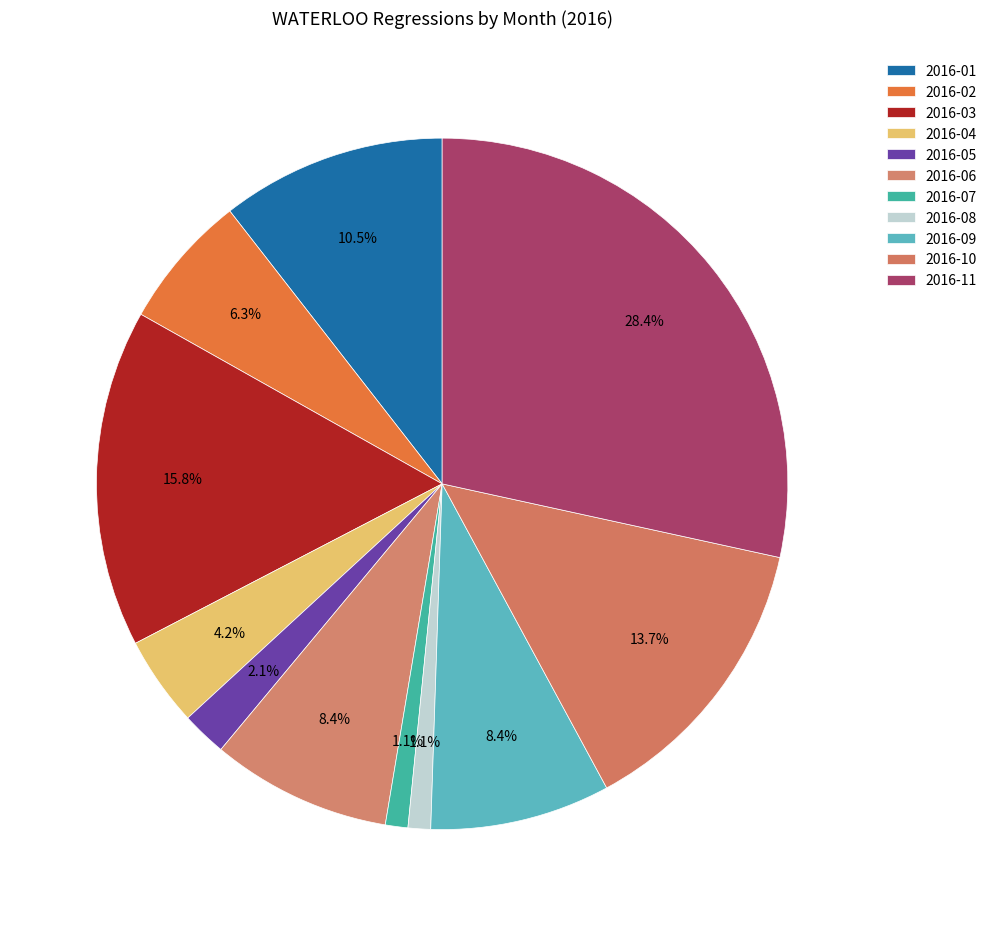

How many segments does this pie chart have?

11